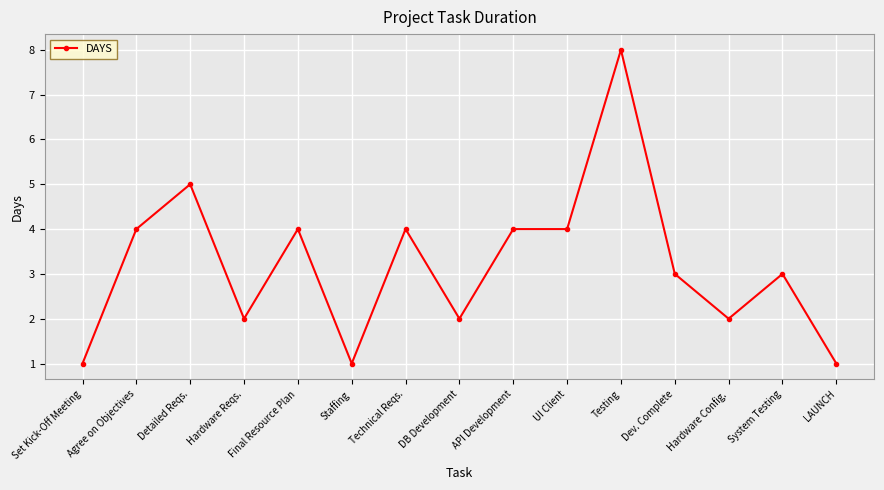

Count the values in the range 2 to 4.

10